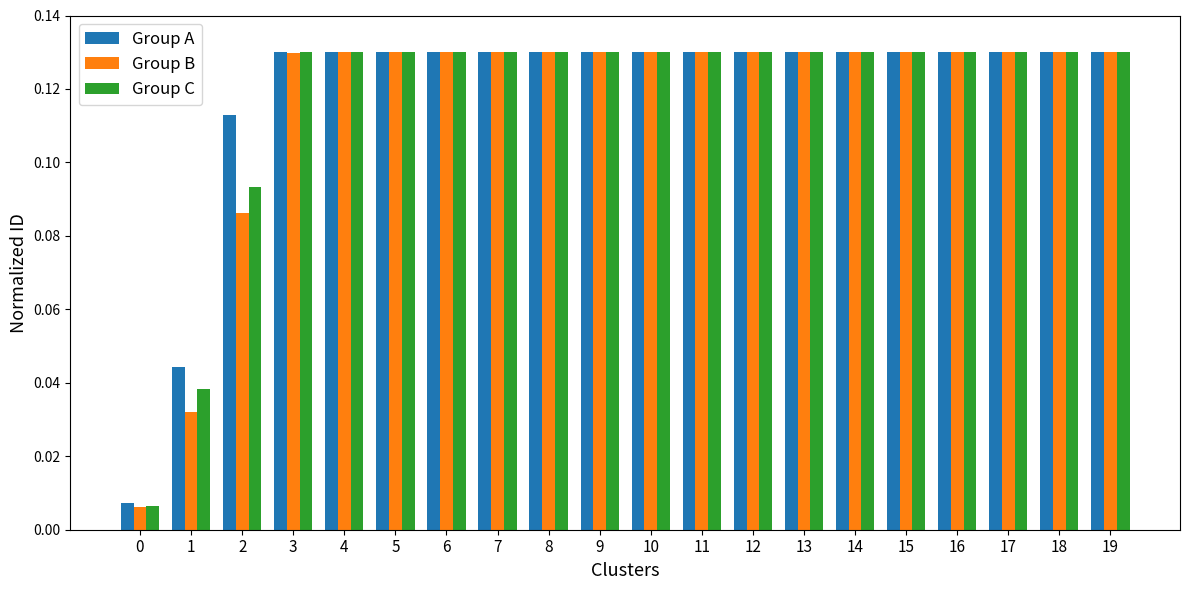

Is the value of Group C at 1 greater than the value of Group A at 10?

No